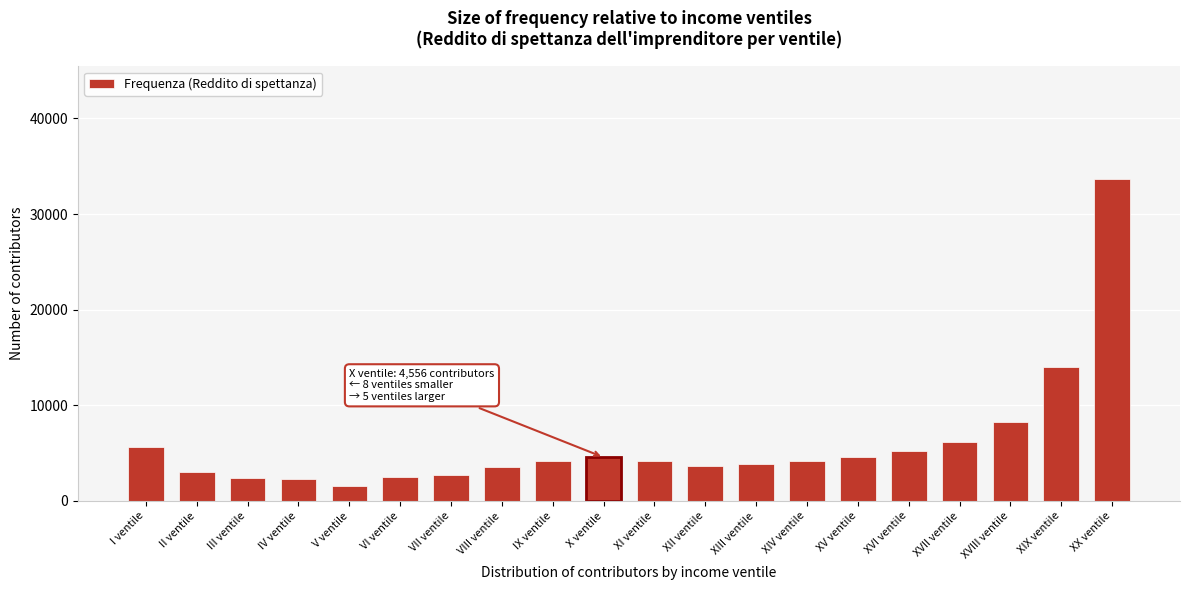

What is the value of the 2nd bar from the left?

2971